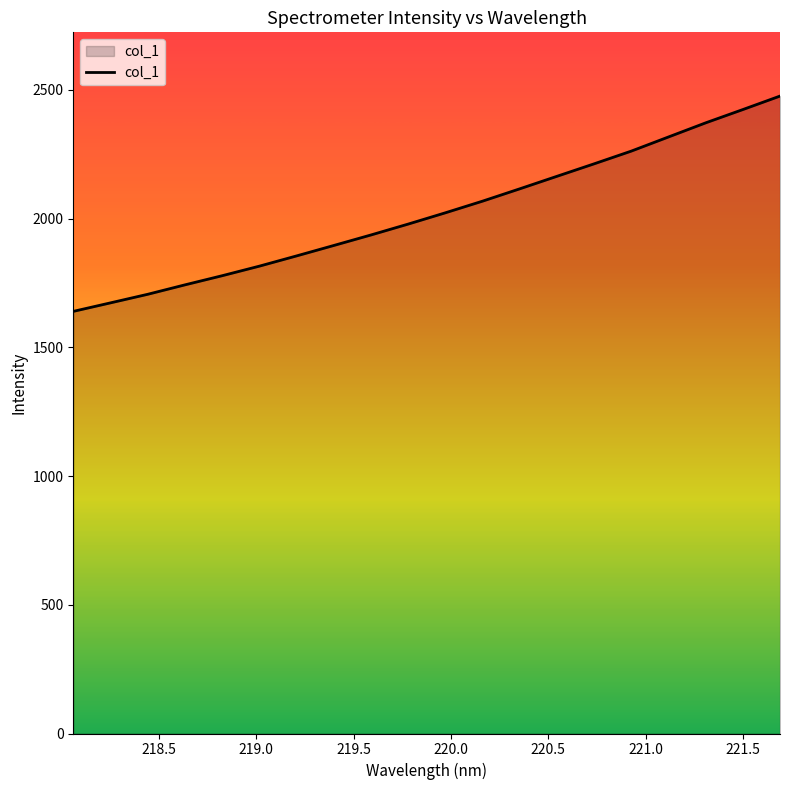

What is the minimum value shown in the chart?

1639.9